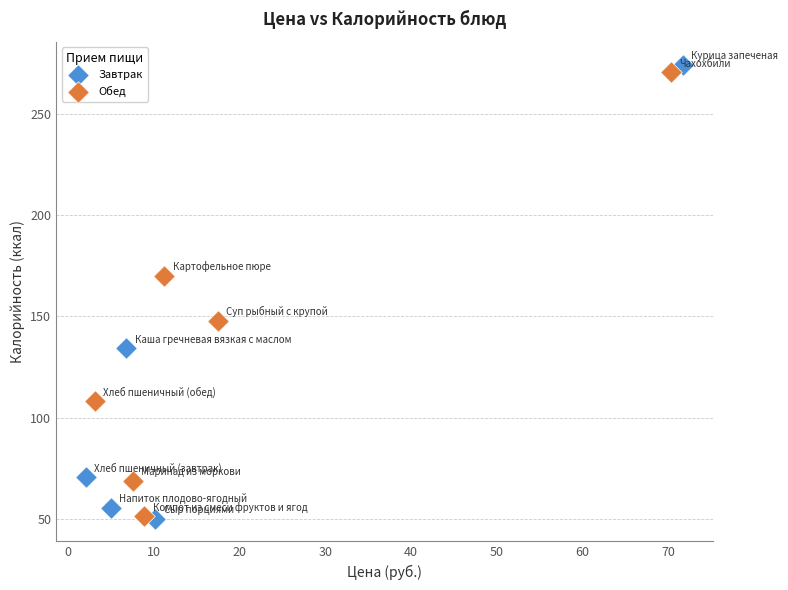

Which series contains the highest Y value?

Завтрак